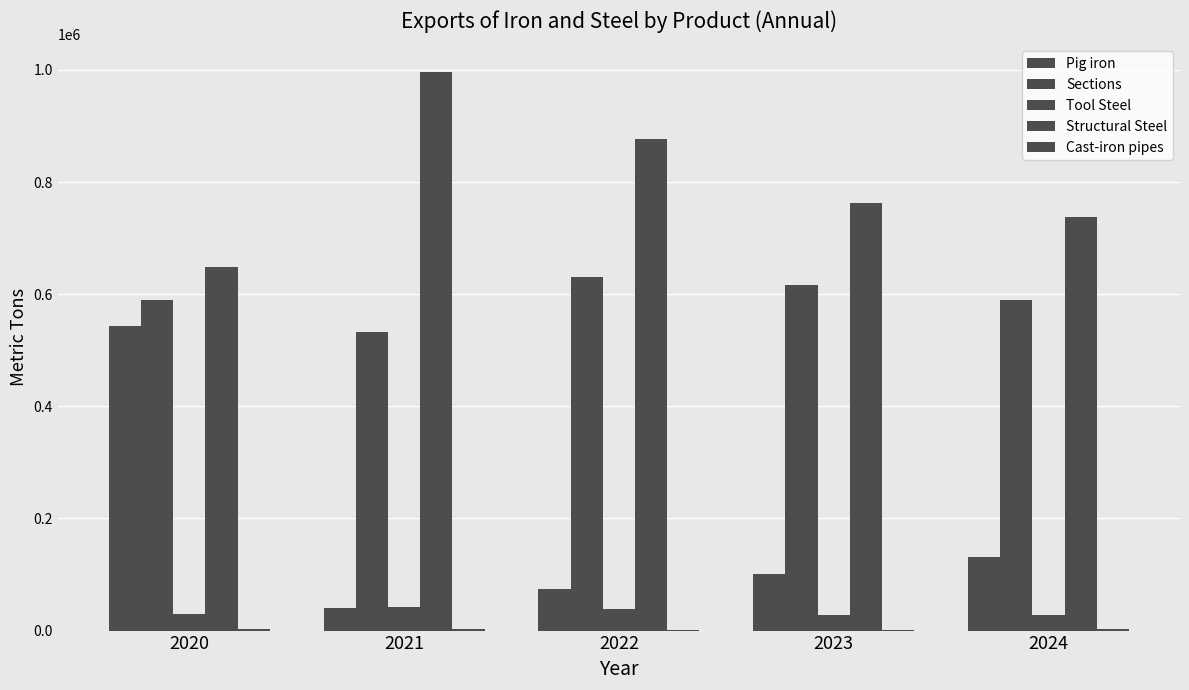

How many distinct data groups are displayed?

5